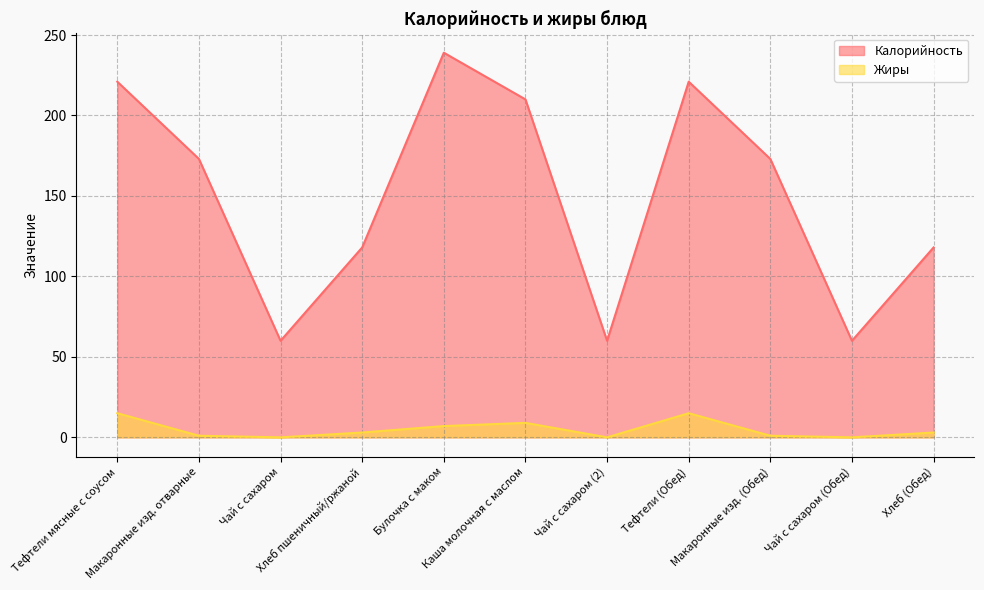

What is the label of the 6th point from the right?

Каша молочная с маслом